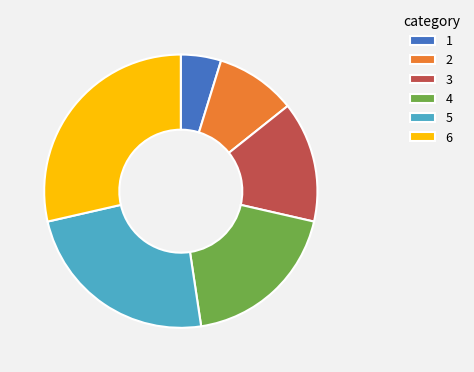

Do 2 and 1 together represent more than half of the pie?

No